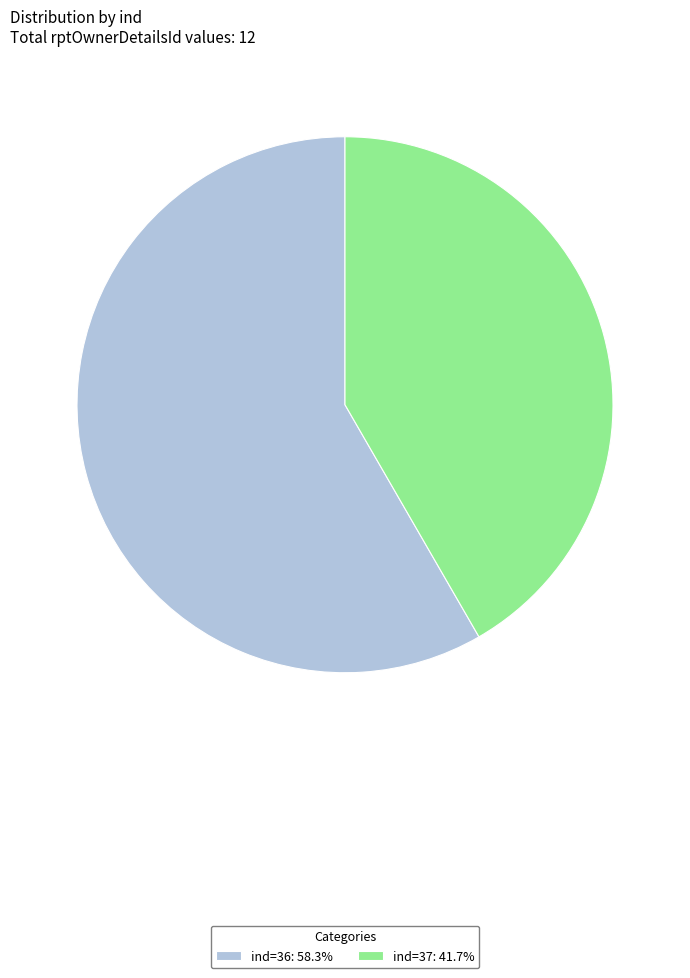

The ind=36 slice represents 58% of the pie. True or false?

True